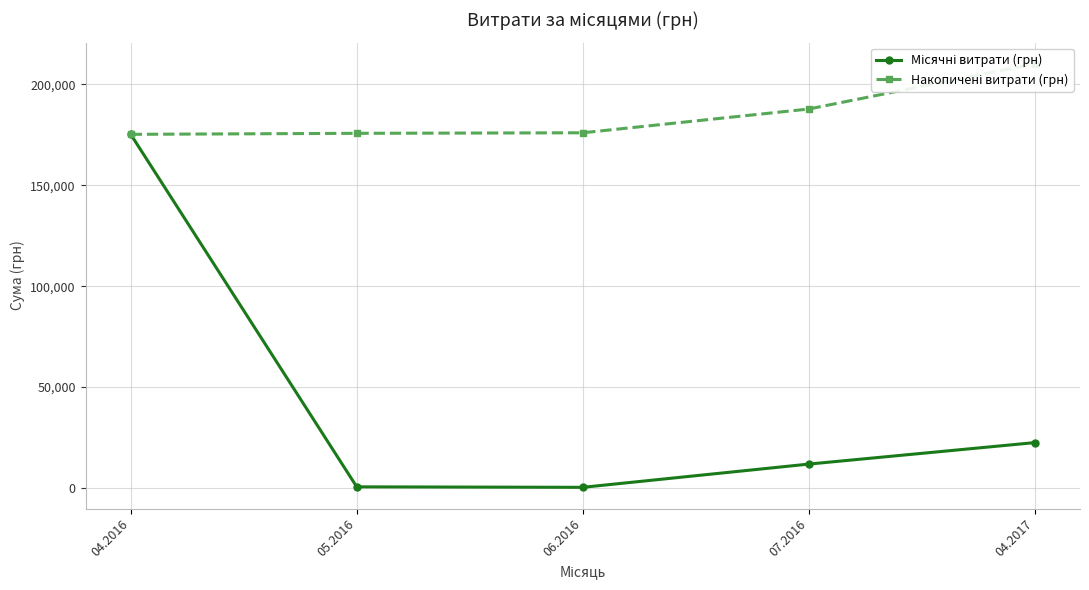

Is it true that Місячні витрати (грн) equals 22441.2 at 04.2017?

True